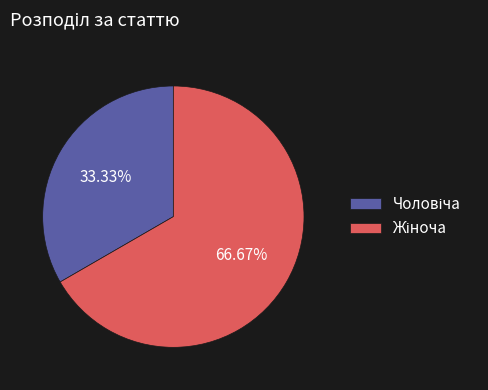

Is there a majority slice in this chart?

Yes